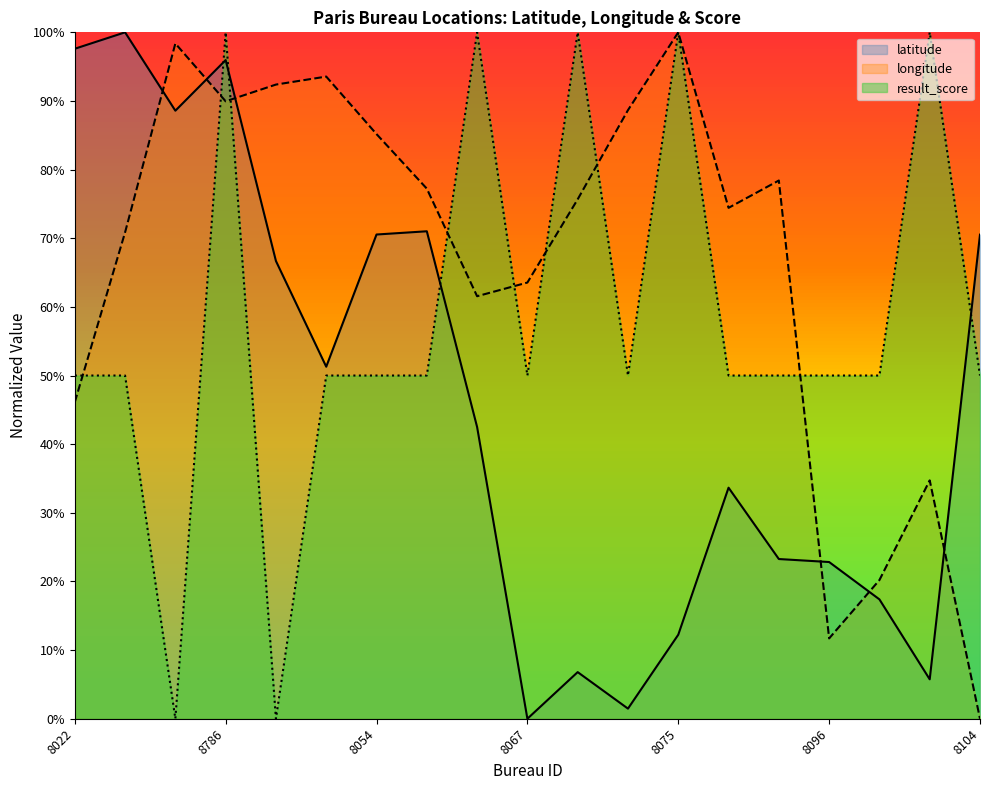

What position from the left is 8046?

6